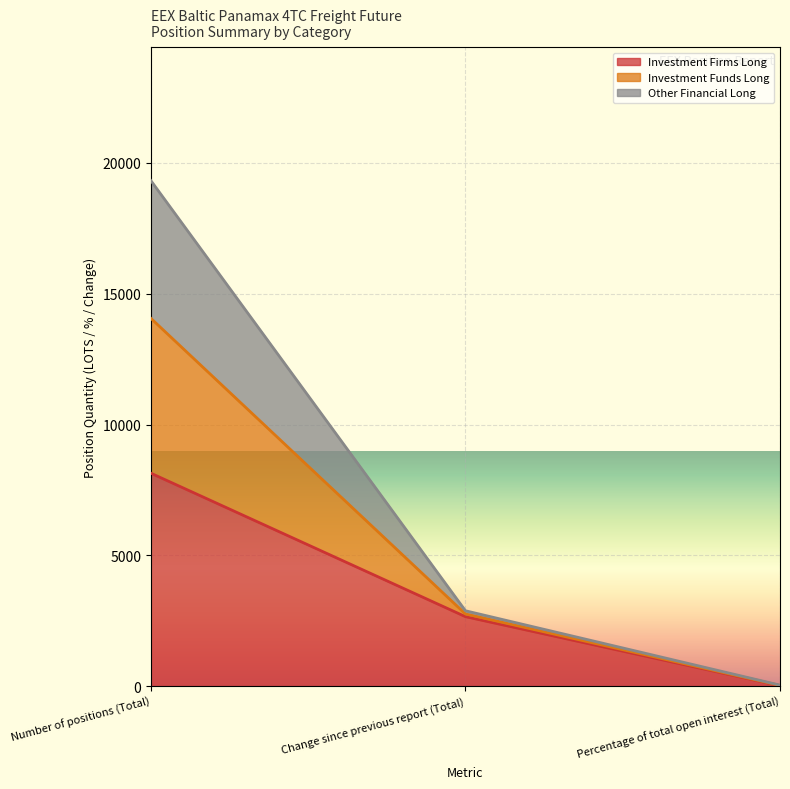

The value of Investment Firms Long at Percentage of total open interest (Total) is 15.7. True or false?

True